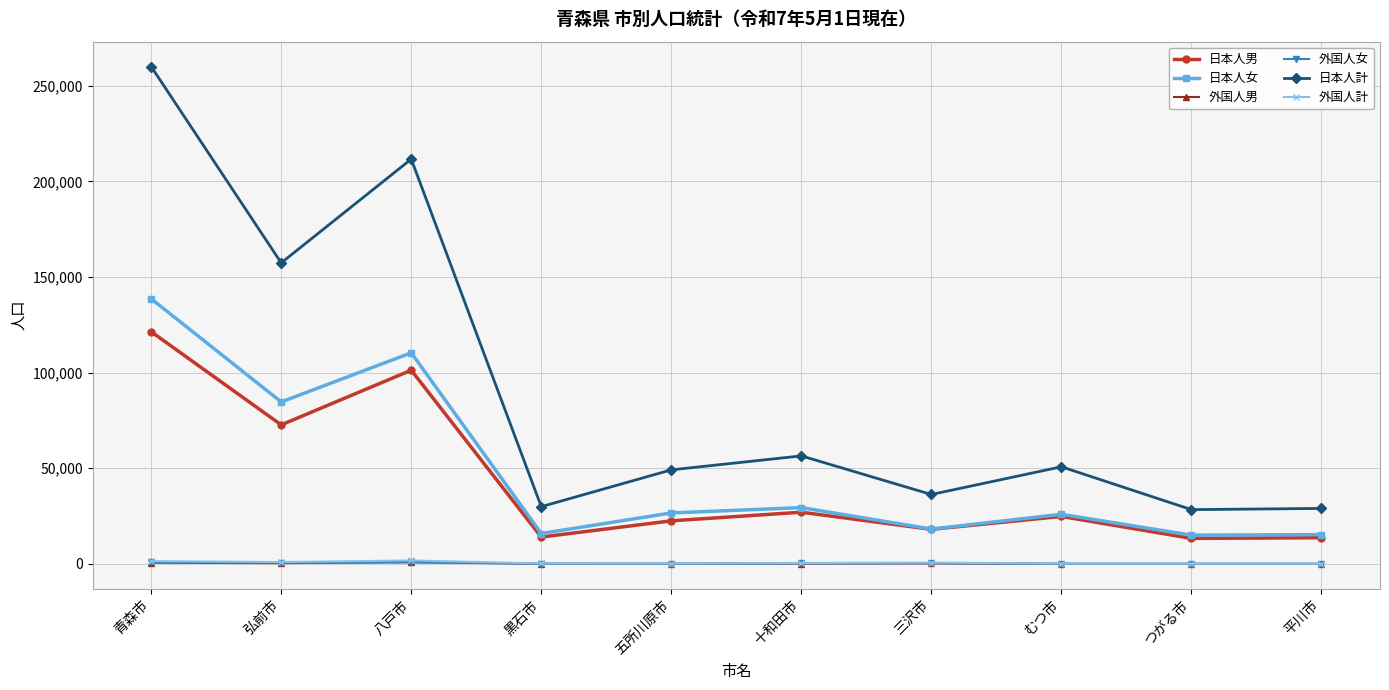

True or false: 日本人女 has a value of 84698 at 弘前市.

True